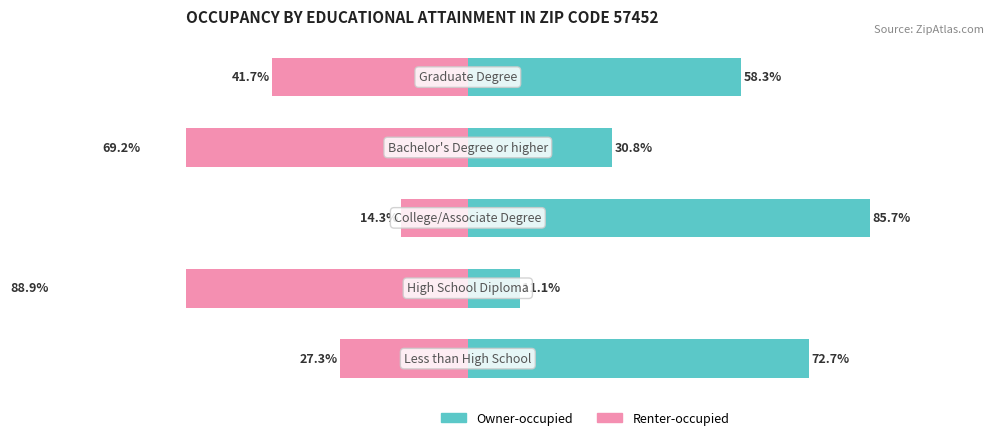

Are the bars grouped side by side (vs. stacked)?

Yes